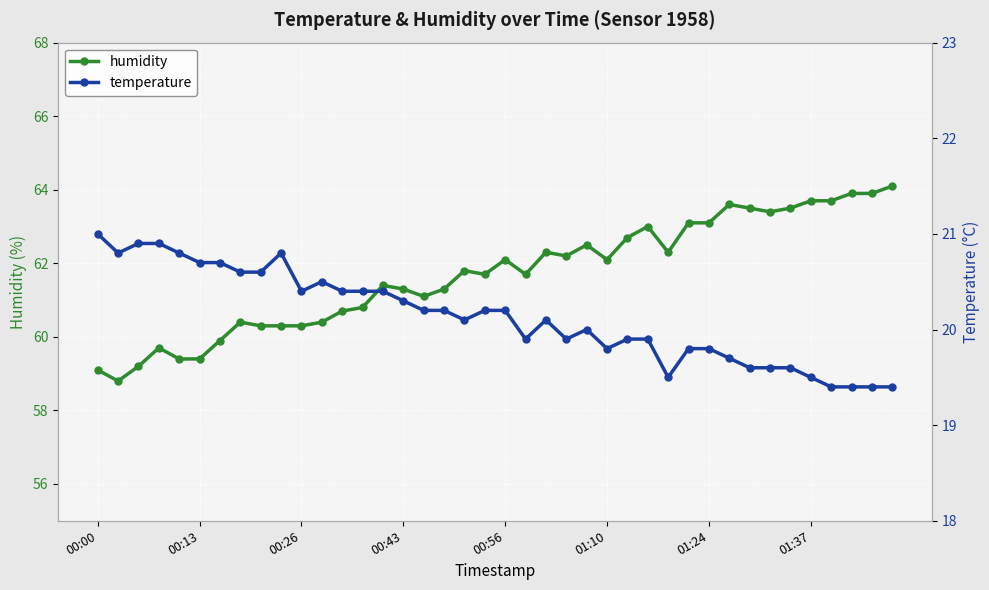

Is it true that temperature equals 11.2 at 18?

False